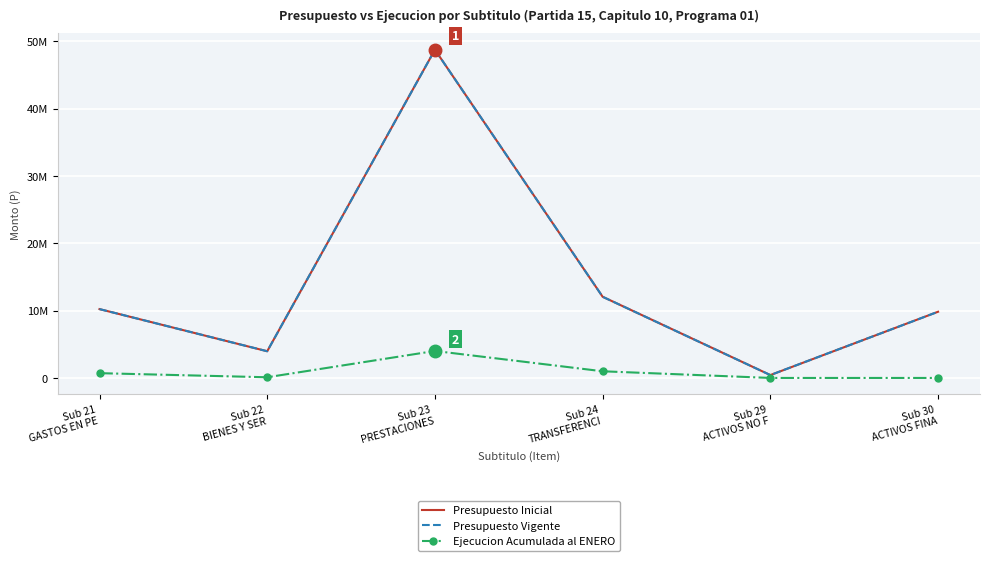

Which series has the largest range (max minus min)?

Presupuesto Inicial